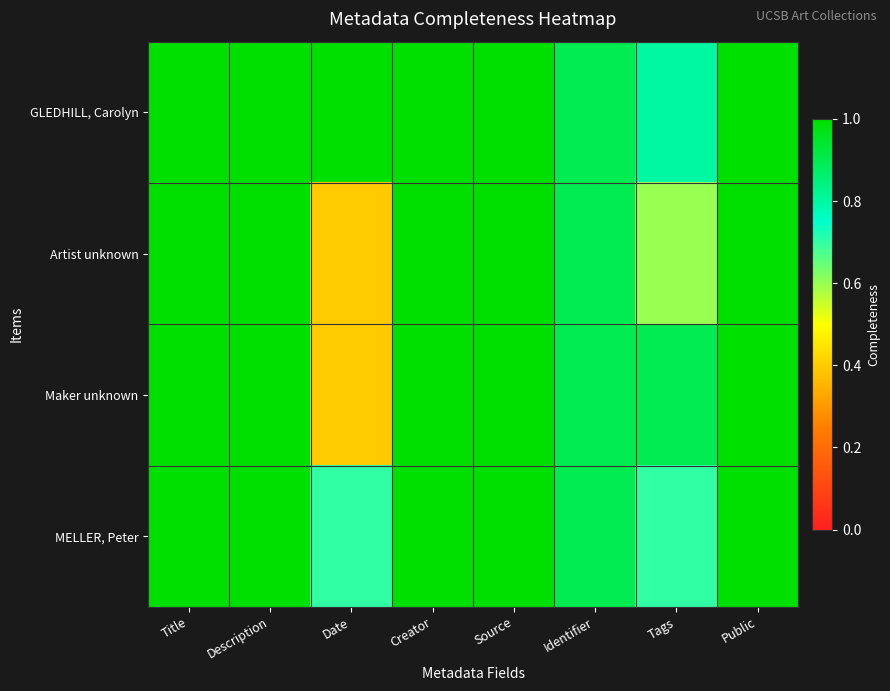

At which category does the chart reach its minimum across all series?

Date